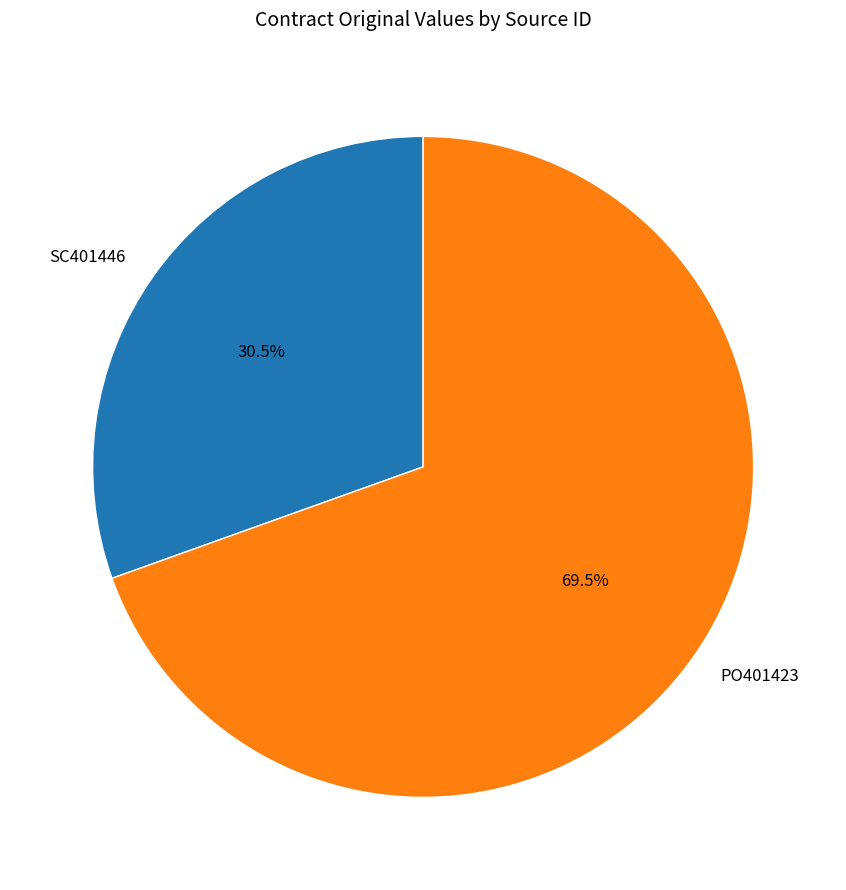

Does SC401446 account for over 50% of the chart?

No